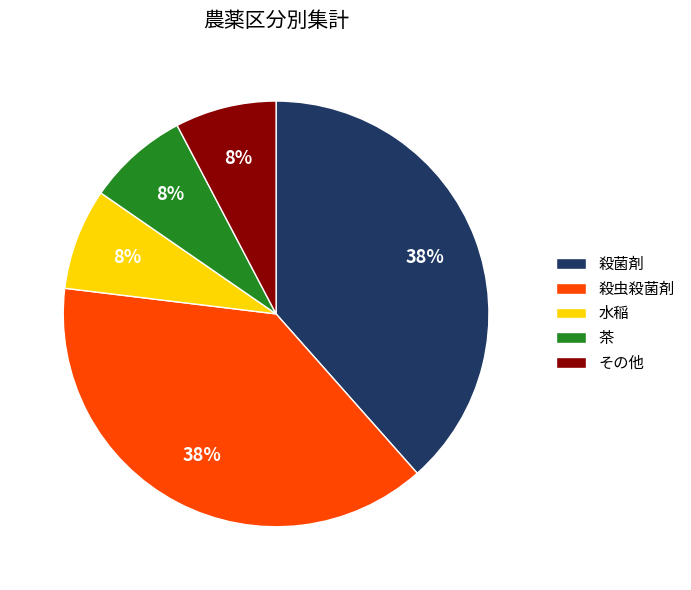

Is the sum of 茶 and 水稲 greater than half?

No